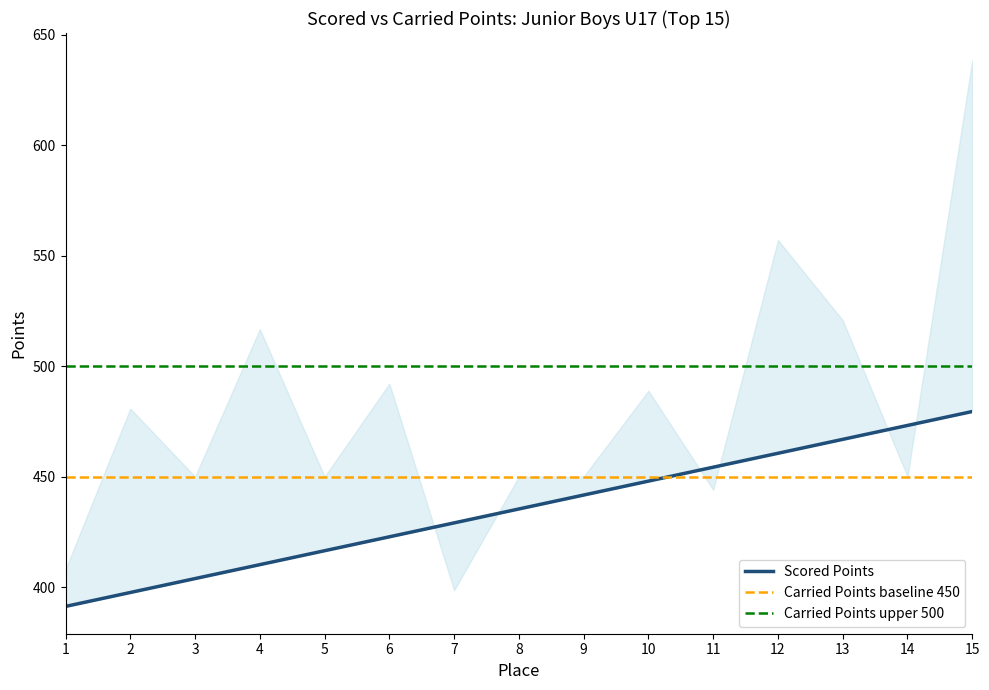

At which label is the value closest to 435?

8